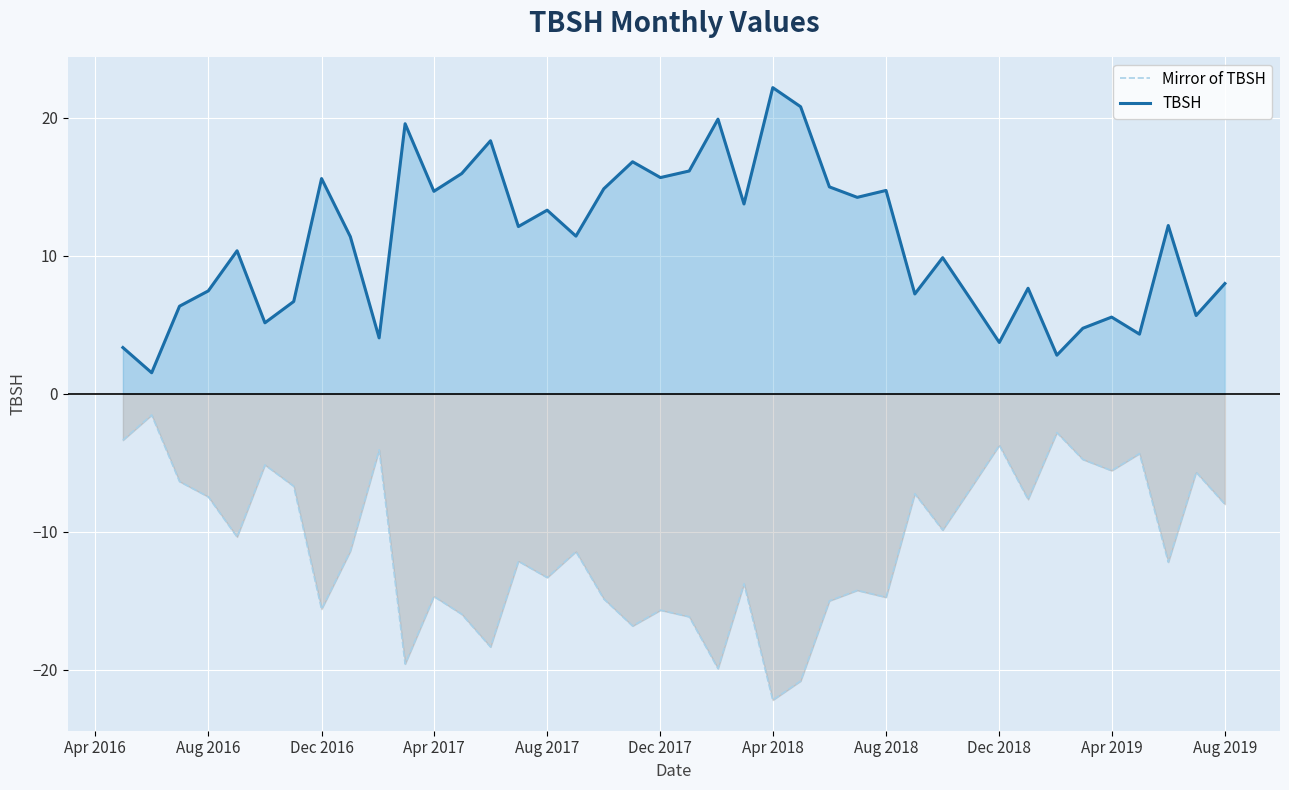

What is the highest value of the Mirror of TBSH series?

-1.5